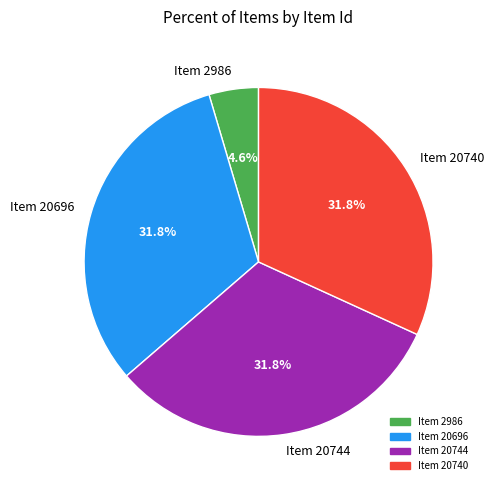

How much of the chart is everything except Item 20740?

68.2%